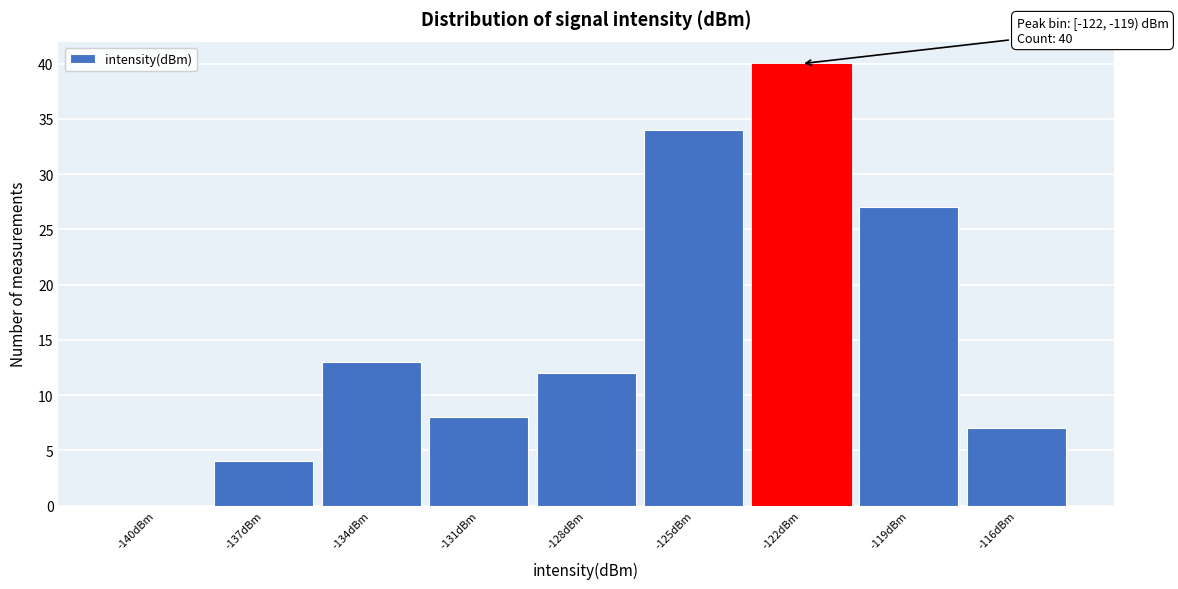

Reading left to right, list all the values displayed in this chart.

-140dBm=0	-137dBm=4	-134dBm=13	-131dBm=8	-128dBm=12	-125dBm=34	-122dBm=40	-119dBm=27	-116dBm=7